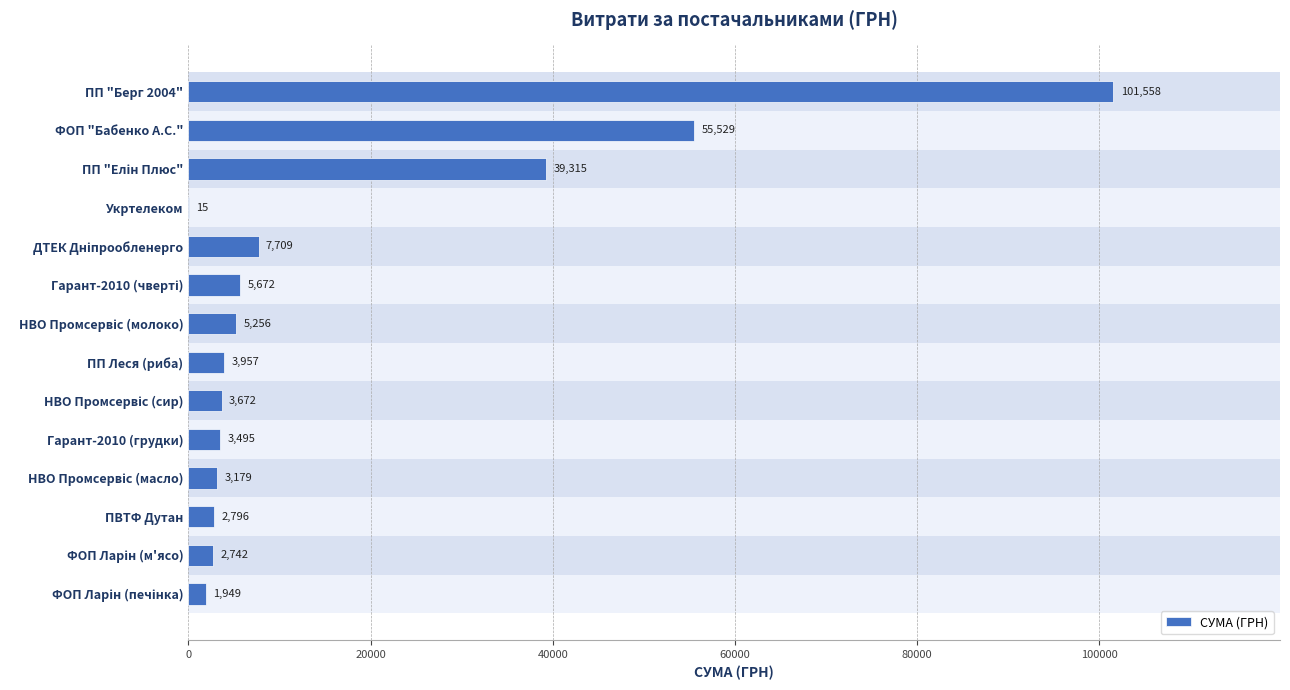

True or false: the data shows 99810.8 at ФОП "Бабенко А.С.".

False